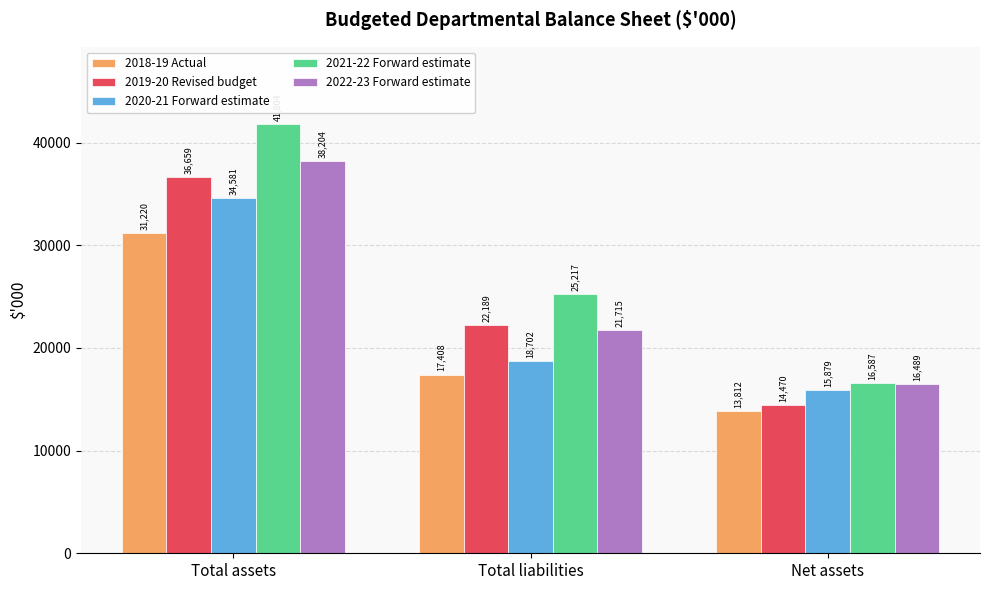

Rank the categories by 2020-21 Forward estimate value from lowest to highest.

Net assets, Total liabilities, Total assets